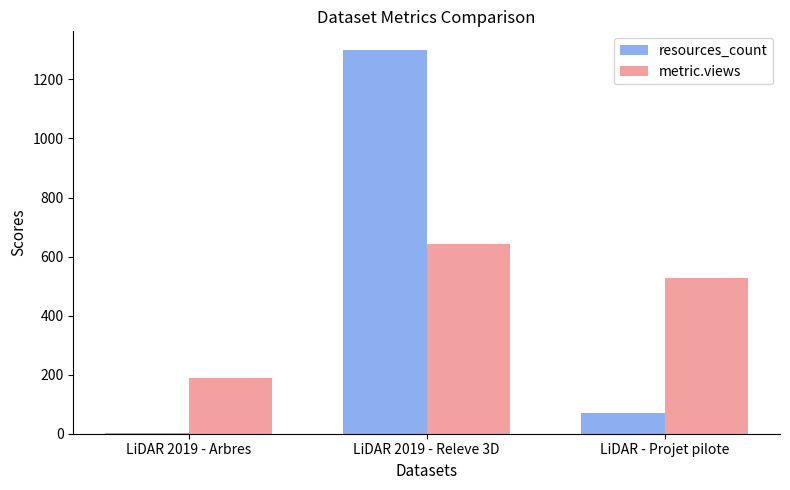

Between LiDAR 2019 - Arbres and LiDAR 2019 - Releve 3D, which series saw the biggest shift?

resources_count